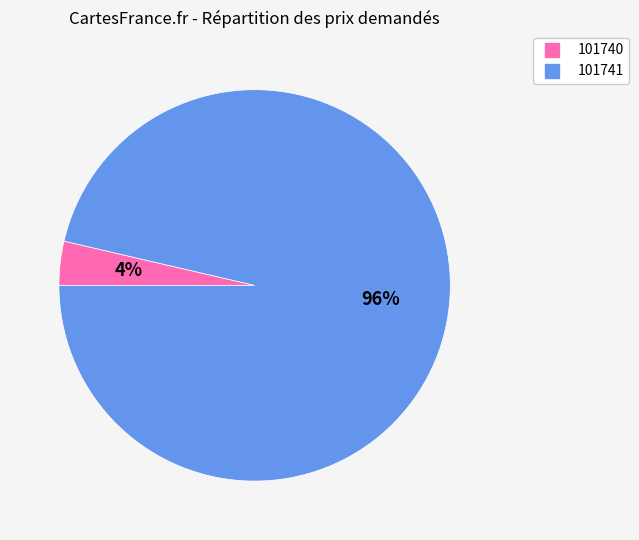

Is 101740 the majority of the pie?

No